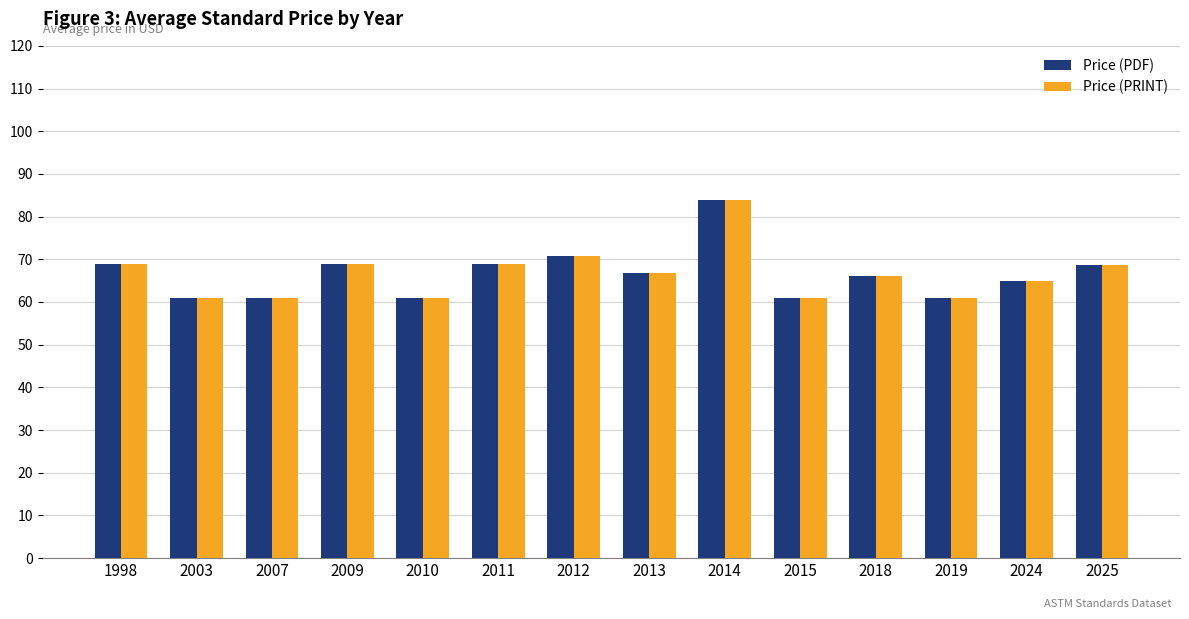

What is the value of the Price (PDF) bar at the 6th from the left?

68.8